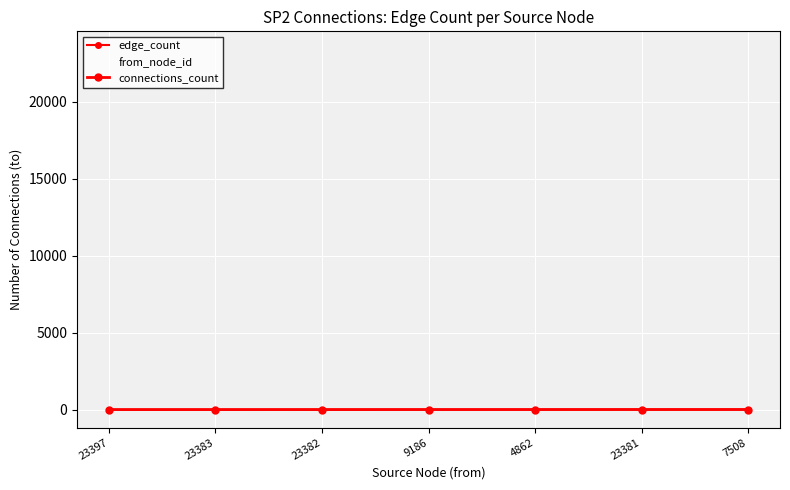

Which series has the largest total across all categories?

from_node_id